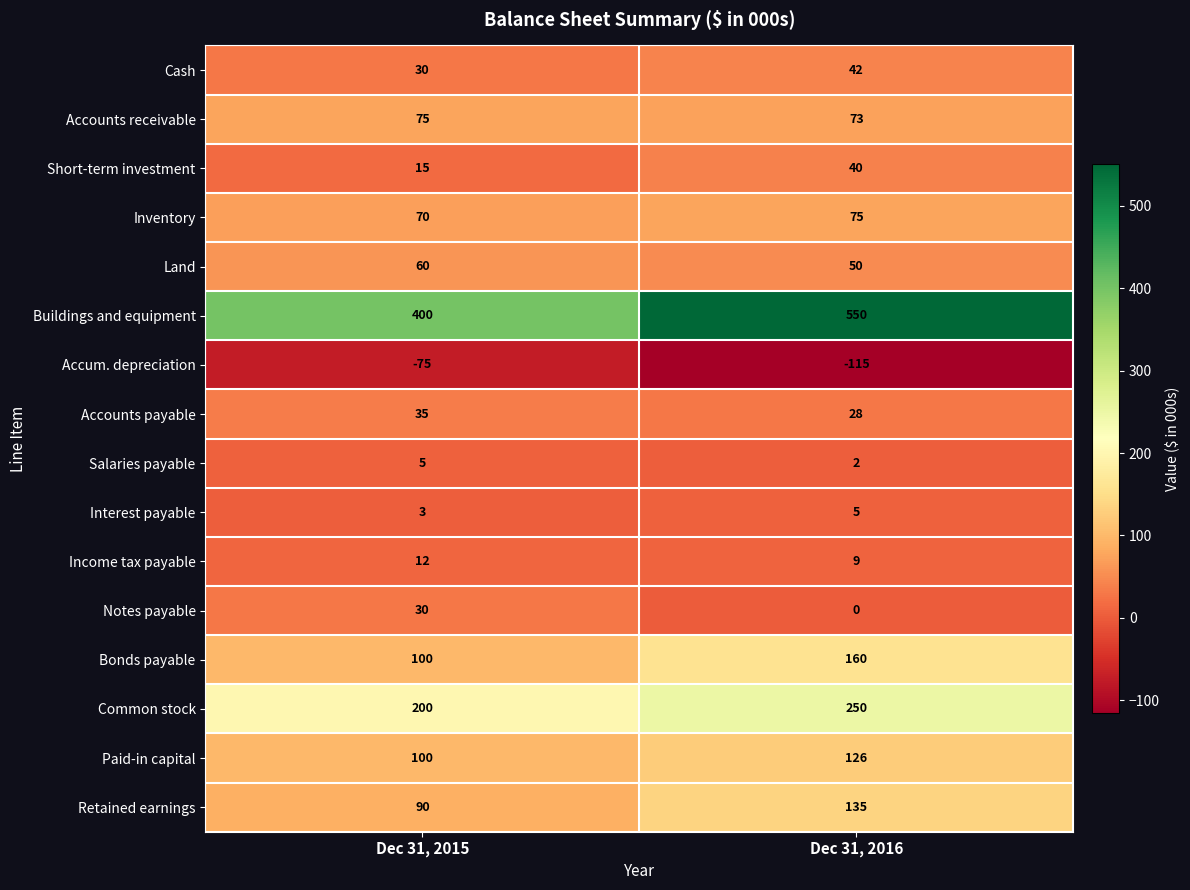

True or false: Common stock has a value of 138 at Dec 31, 2015.

False